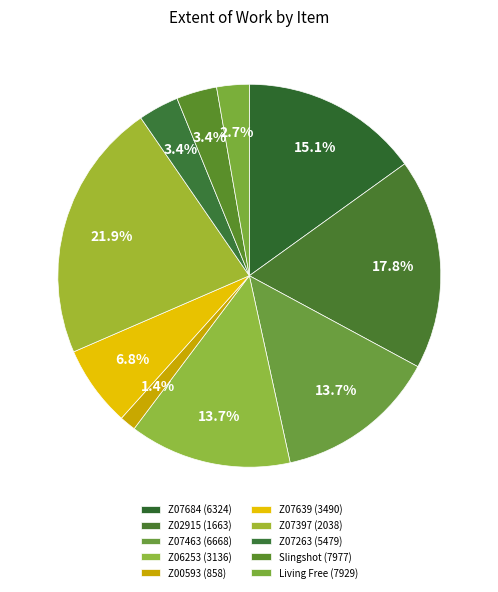

What portion of the pie excludes Z07684 (6324)?

84.9%